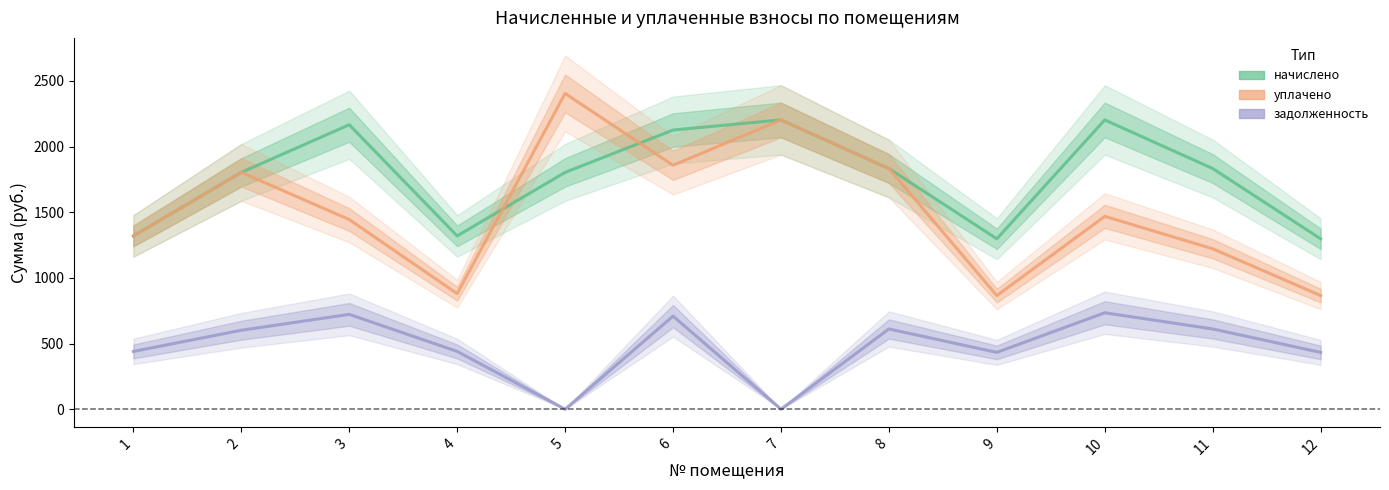

Reading left to right, transcribe all the data shown in this chart.

начислено: 1=1319.8	2=1803.7	3=2166.6	4=1319.8	5=1803.7	6=2126.3	7=2203.3	8=1833.0	9=1297.8	10=2203.3	11=1833.0	12=1297.8
уплачено: 1=1319.8	2=1803.7	3=1444.4	4=879.8	5=2404.9	6=1857.8	7=2203.3	8=1833.0	9=865.2	10=1468.8	11=1222.0	12=865.2
задолженность: 1=439.9	2=601.2	3=722.2	4=439.9	5=0.0	6=708.8	7=0.0	8=611.0	9=432.6	10=734.4	11=611.0	12=432.6